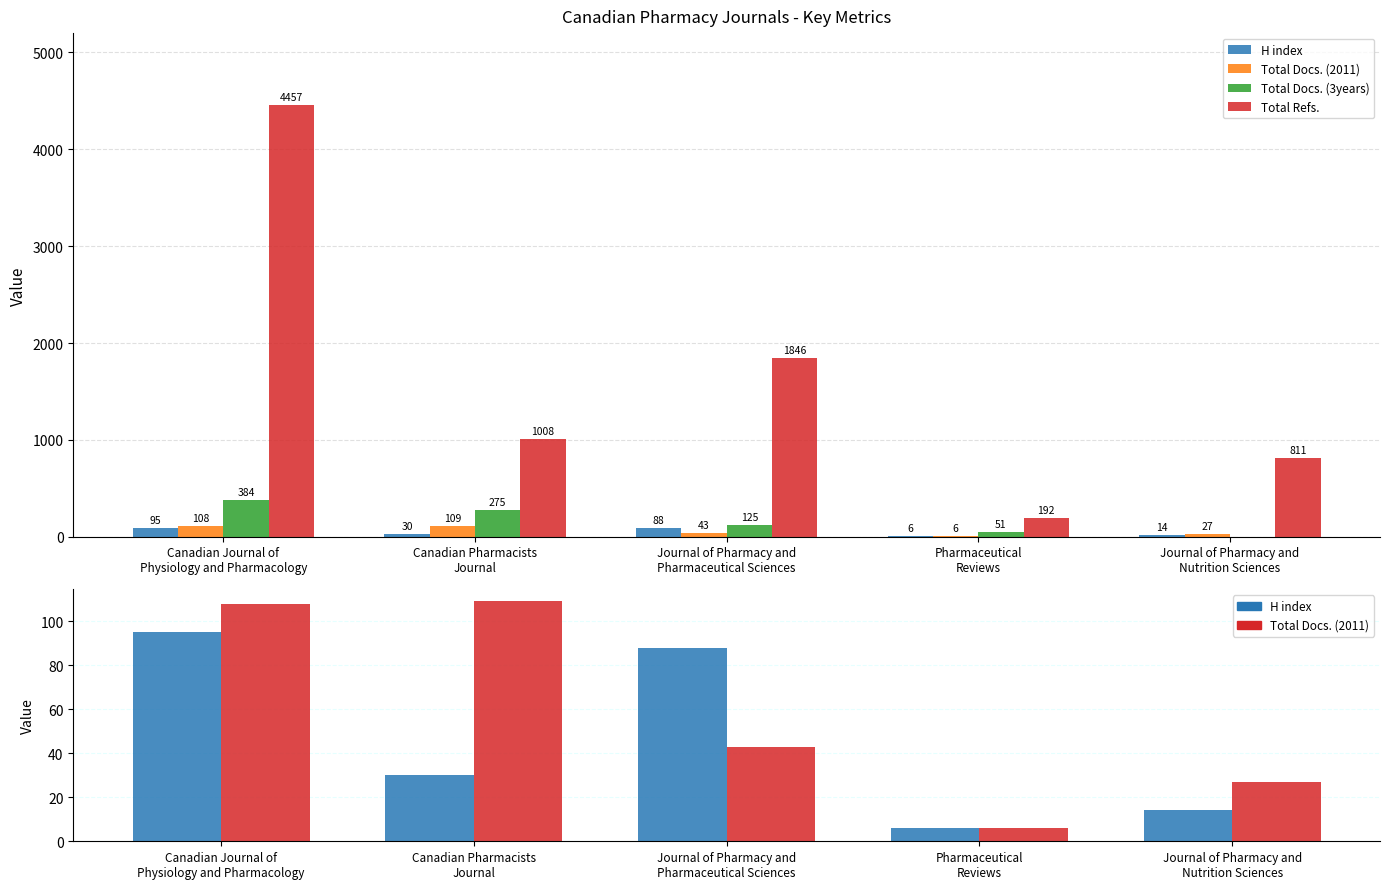

Reading left to right, what are all the values shown in this chart?

H index: 95	30	88	6	14
Total Docs. (2011): 108	109	43	6	27
Total Docs. (3years): 384	275	125	51	0
Total Refs.: 4457	1008	1846	192	811